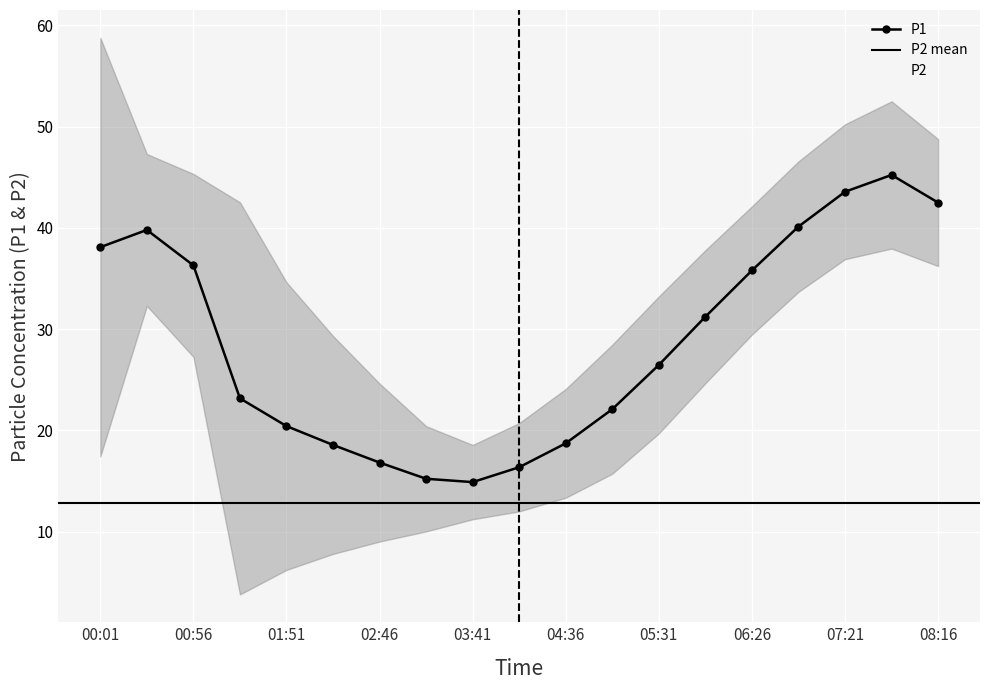

What is the maximum value for P1?

45.2